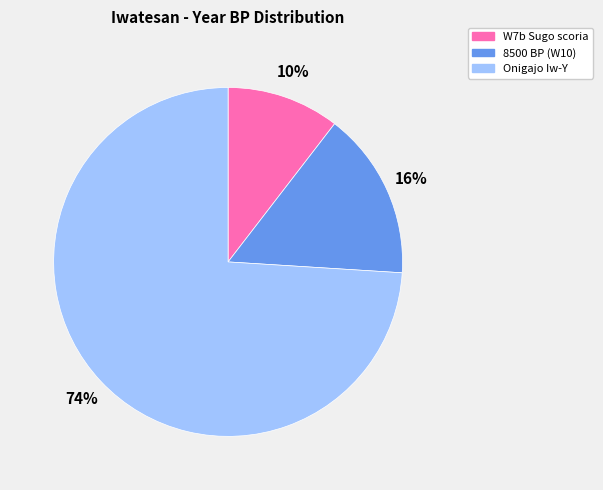

To the nearest percent, what is the combined percentage of 8500 BP (W10) and W7b Sugo scoria?

26%